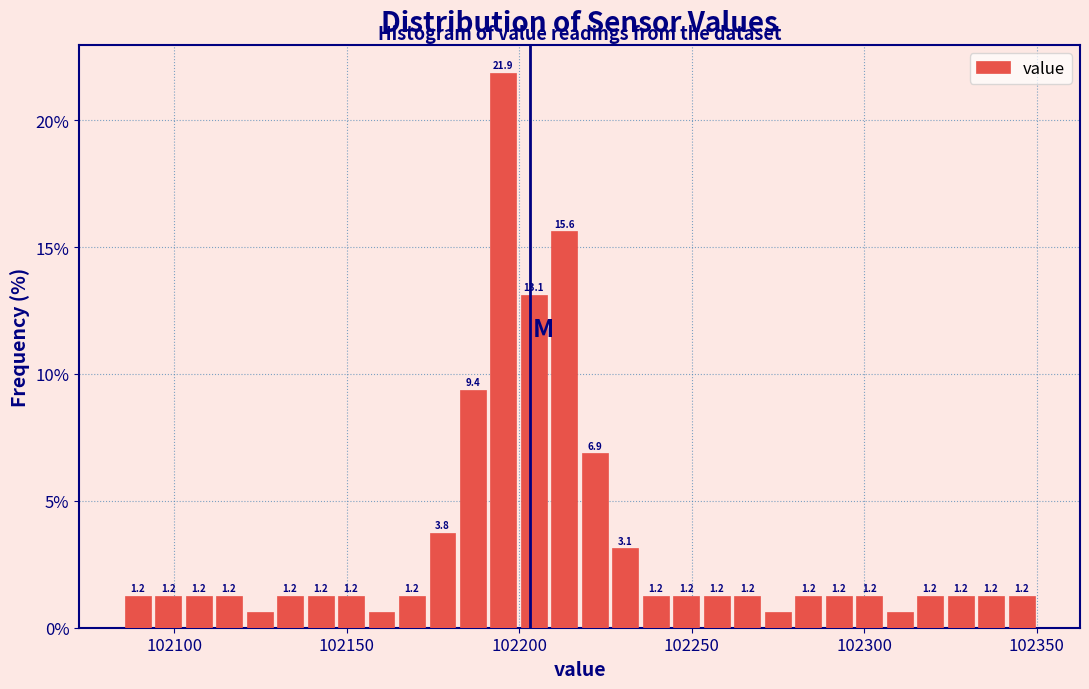

Read against the x-axis, roughly where is the centre of the tallest bar?

102195